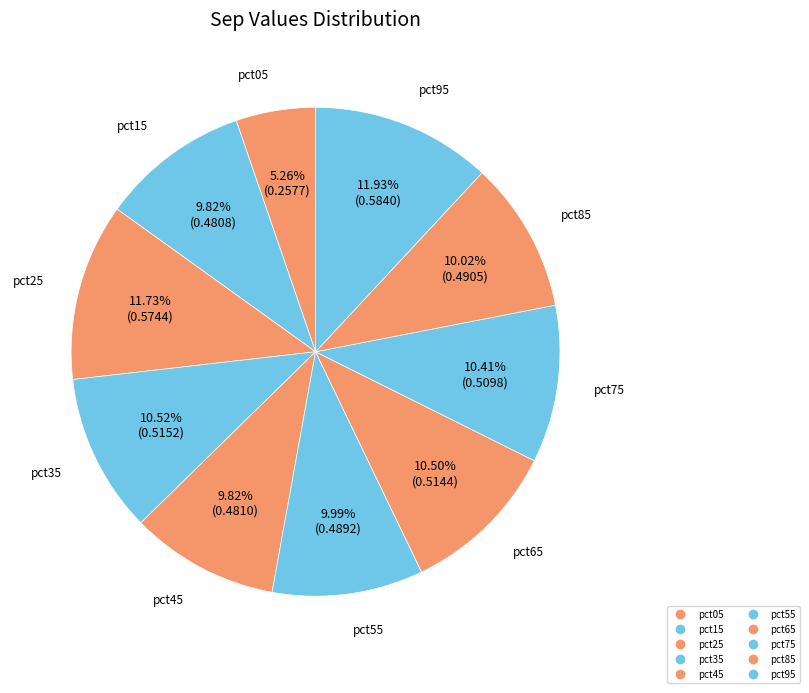

What portion of the pie excludes pct25?

88.3%